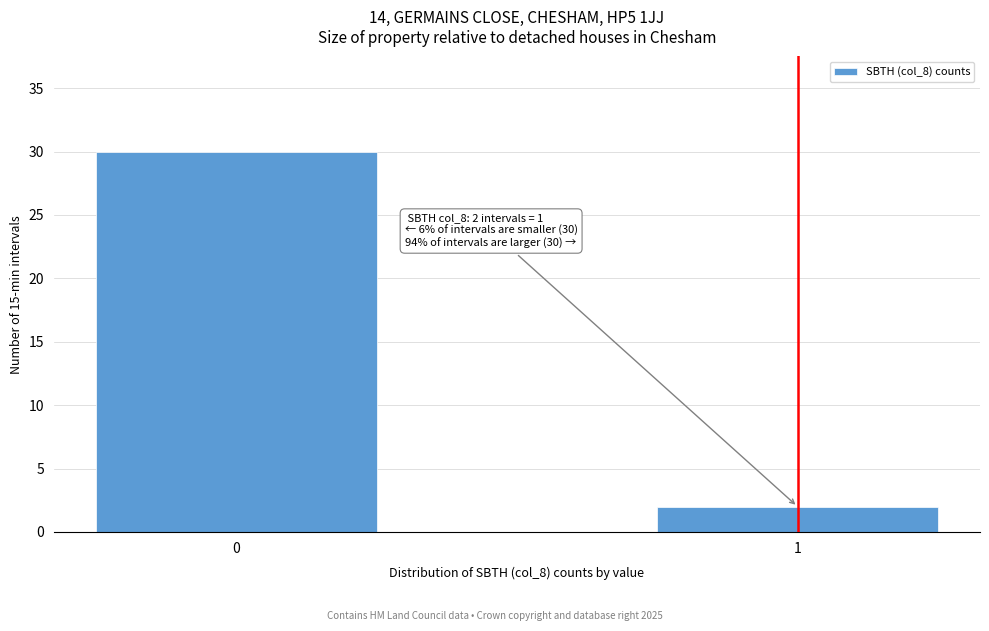

Reading left to right, extract all data points from this chart.

0=30	1=2